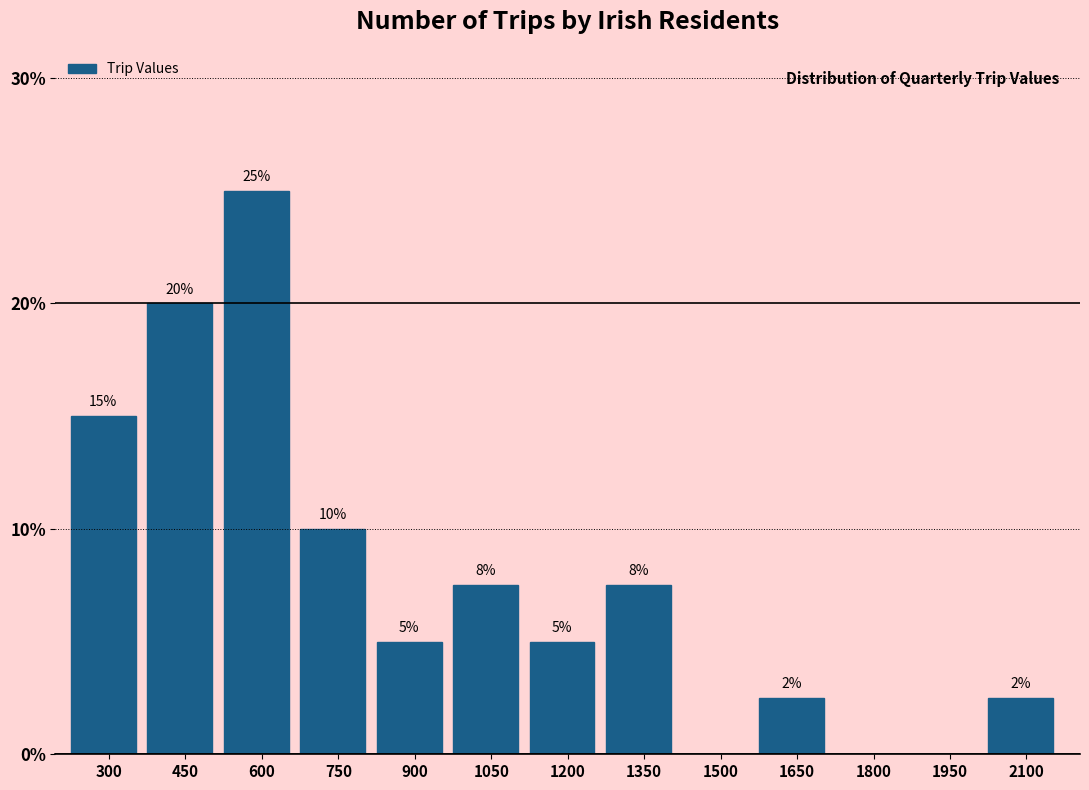

What is the sum of all values?

100.0